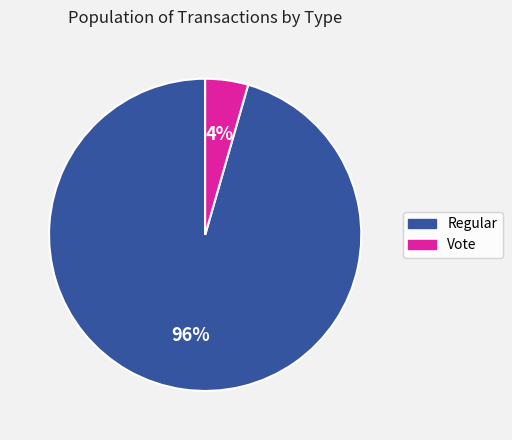

Which slice represents more than half of the pie?

Regular